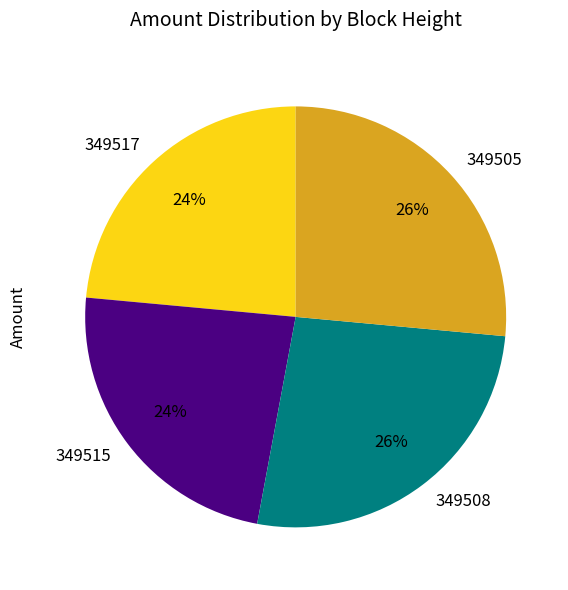

Is there a majority slice in this chart?

No